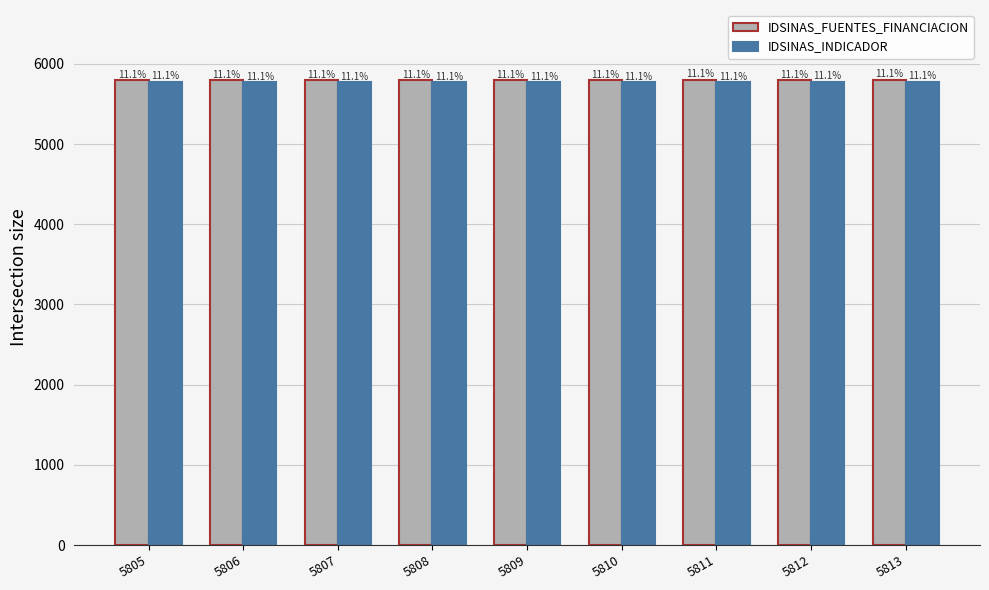

Does the chart contain stacked bars?

No